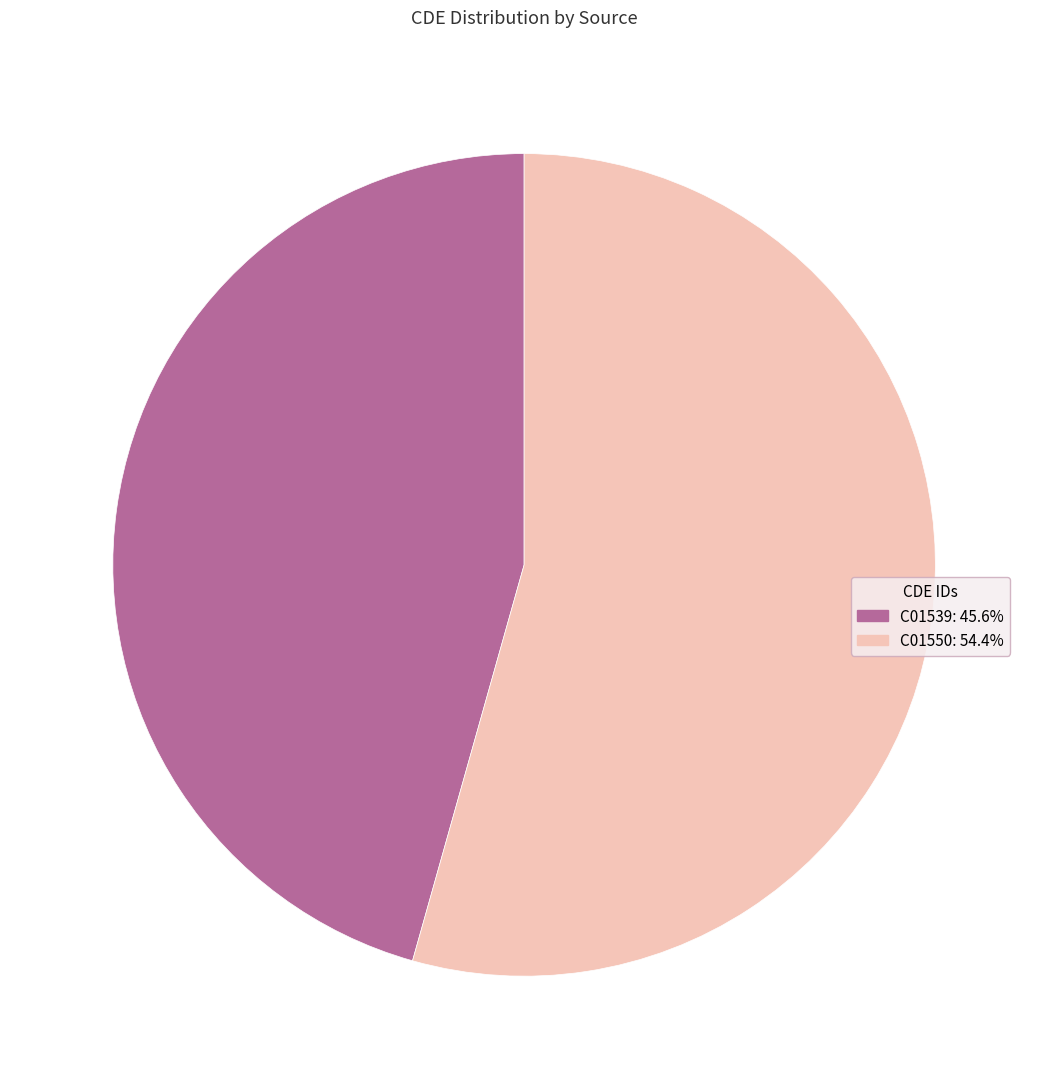

Count the number of slices in the pie.

2